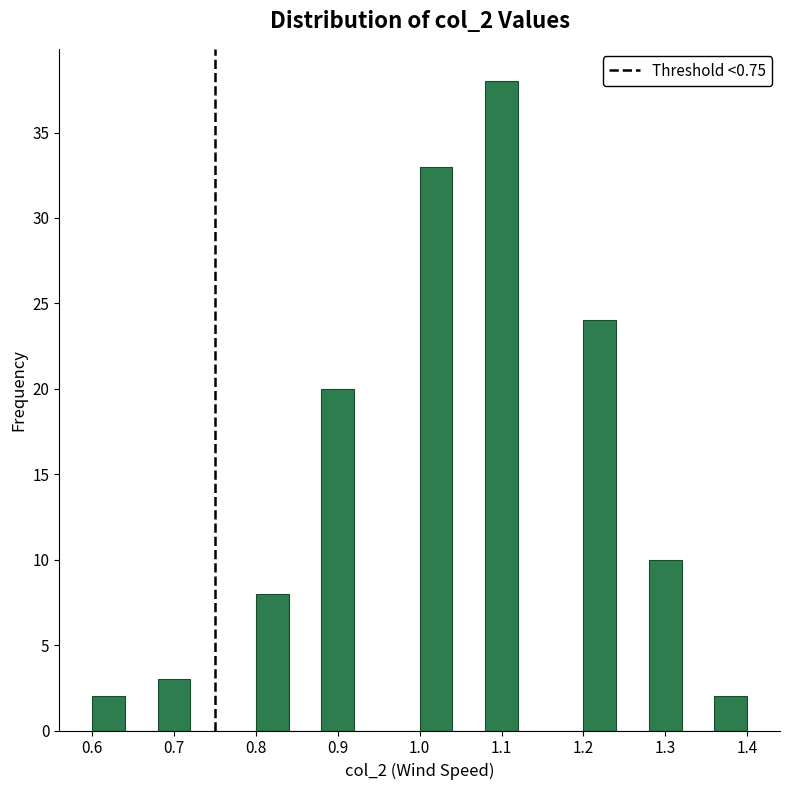

Over which range of the x-axis is the bar tallest?

1.08 to 1.12